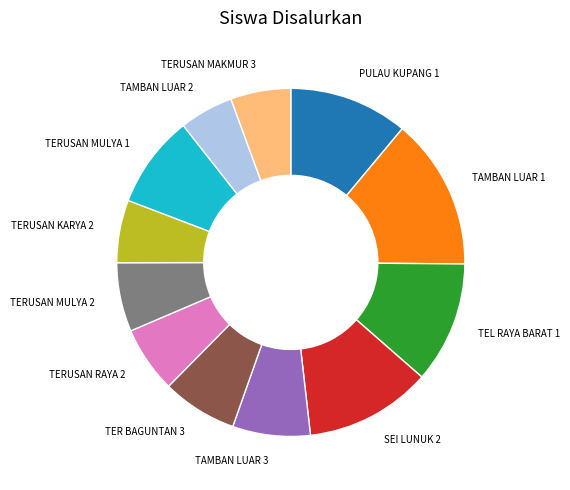

Which slice is the smallest?

TAMBAN LUAR 2